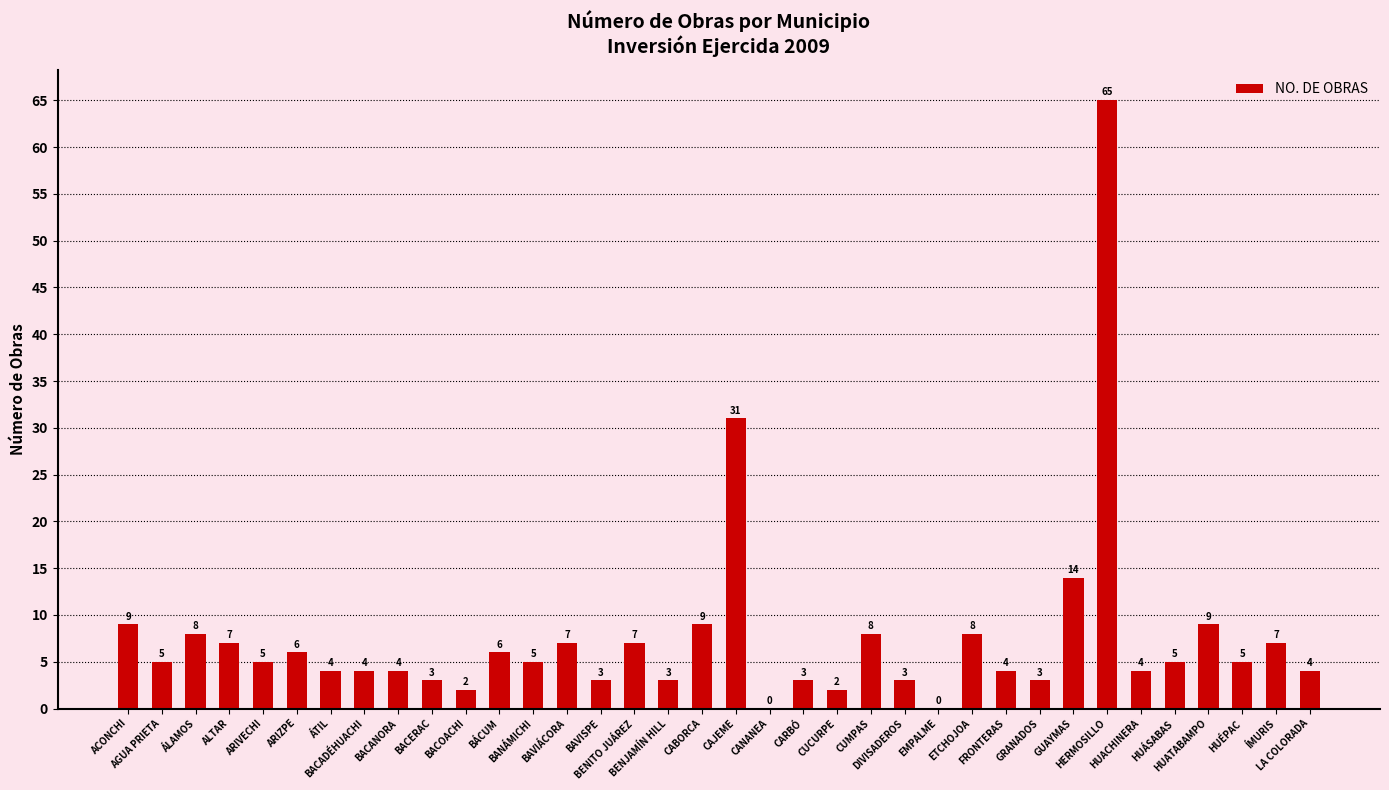

What is the greatest value displayed?

65